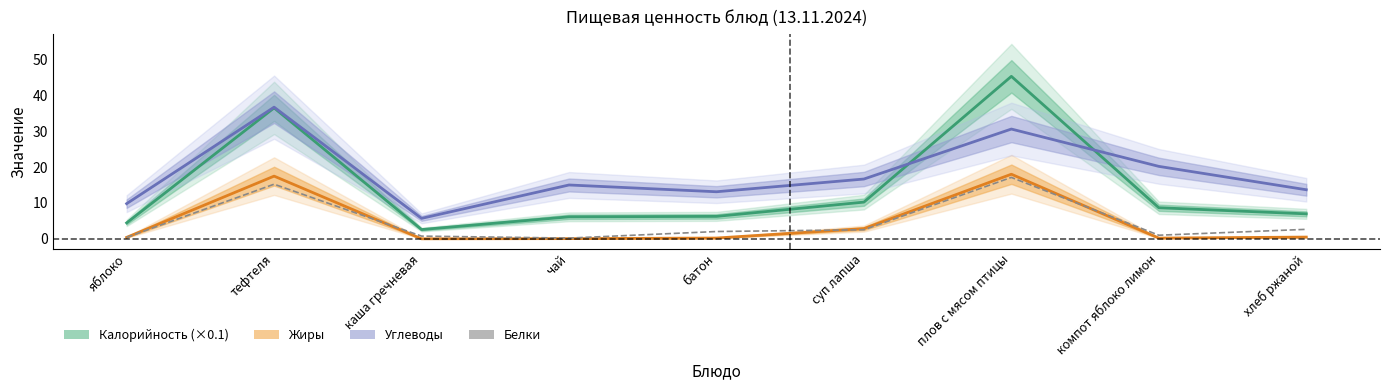

Rank the series at батон from highest to lowest value.

Углеводы, Калорийность (×0.1), Белки, Жиры